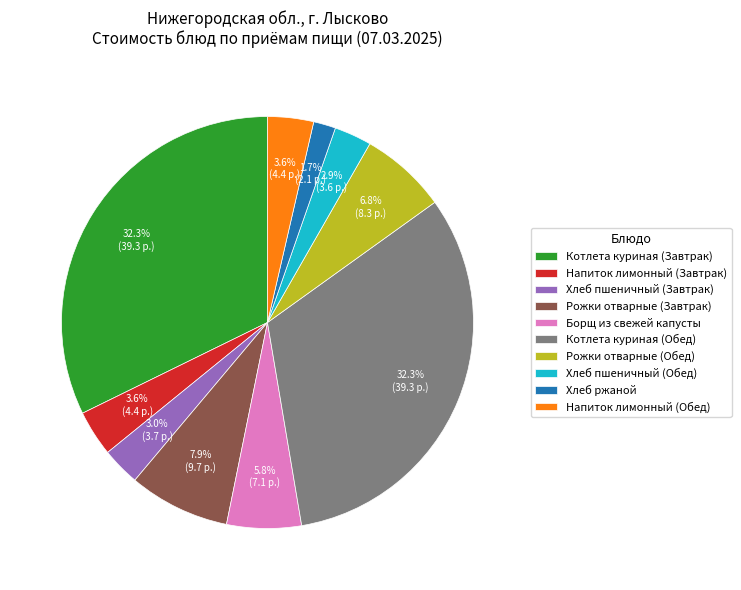

Is it true that Рожки отварные (Обед) is 7% of the pie?

True